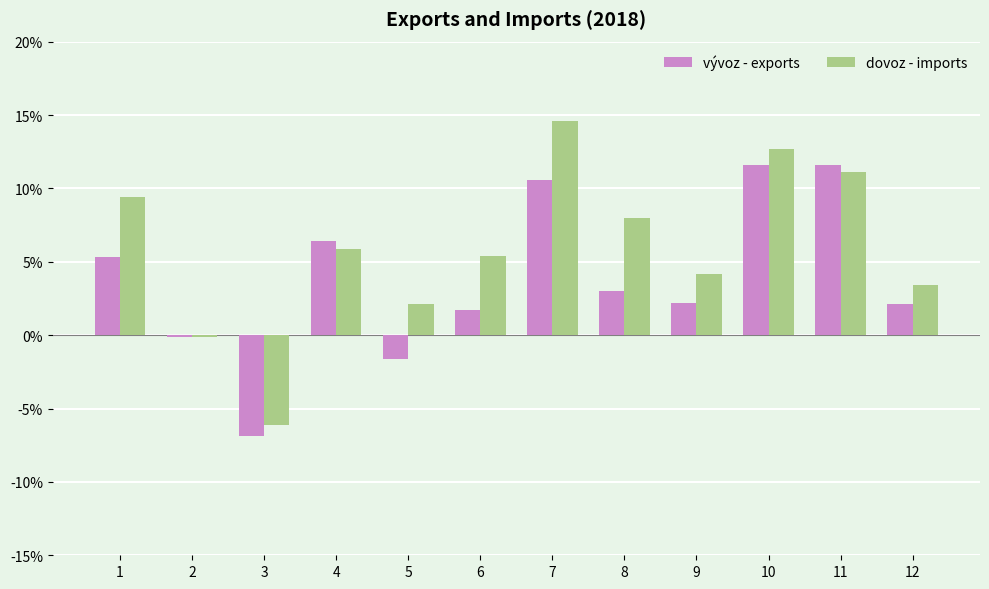

Where is dovoz - imports nearest to the value 4?

9